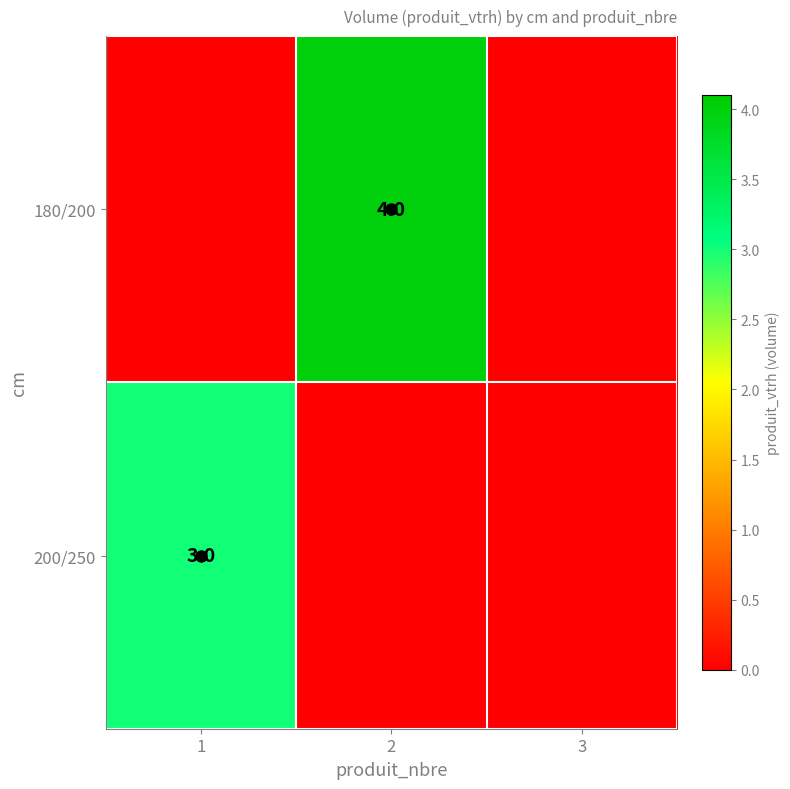

Which label corresponds to the smallest value in the chart?

1